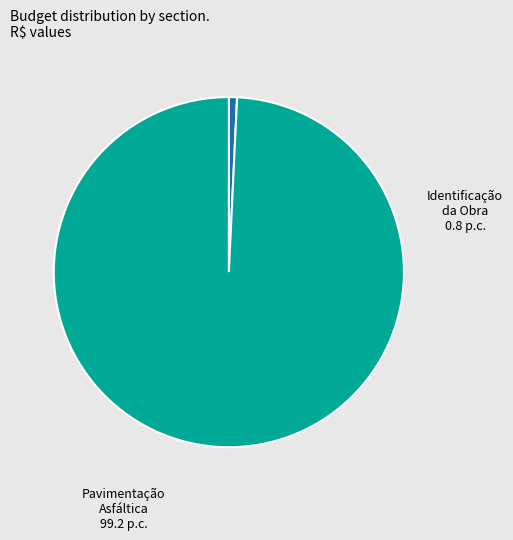

Is the sum of Identificação da Obra and Pavimentação Asfáltica greater than half?

Yes